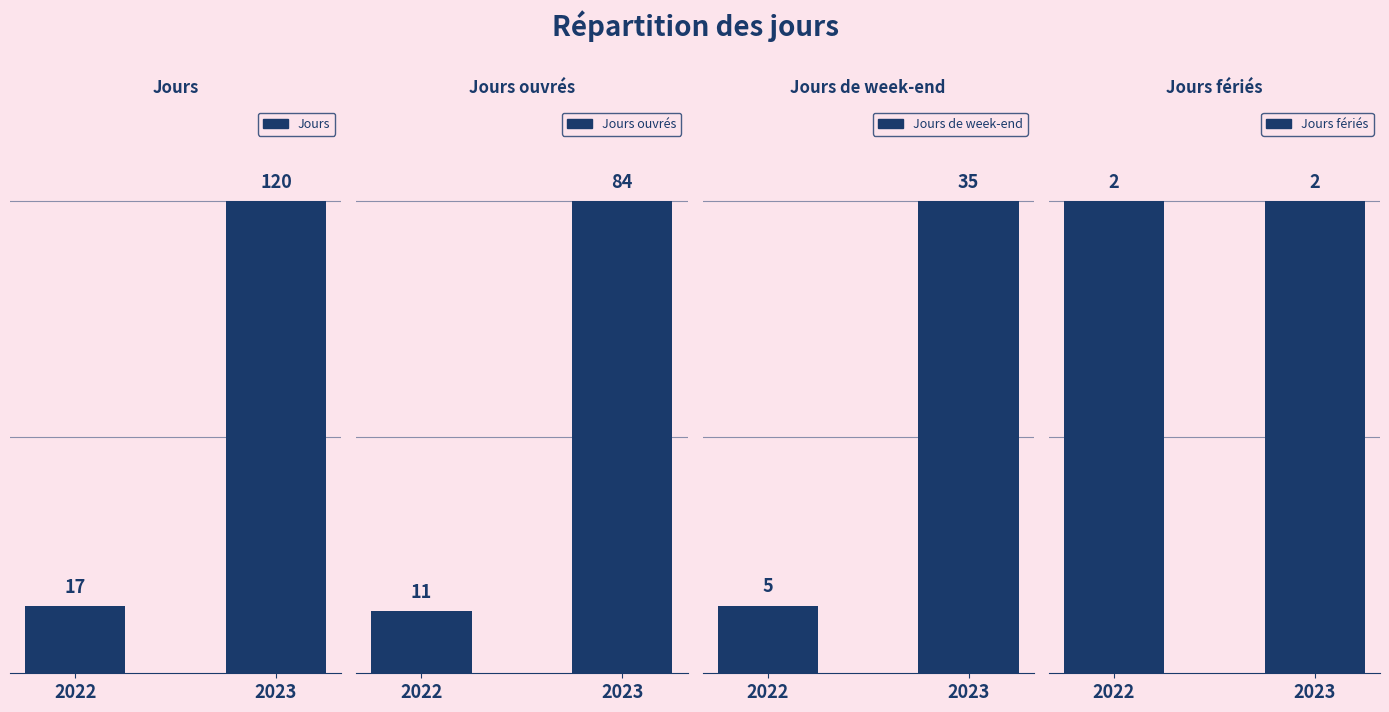

Which series has the widest spread of values?

Jours